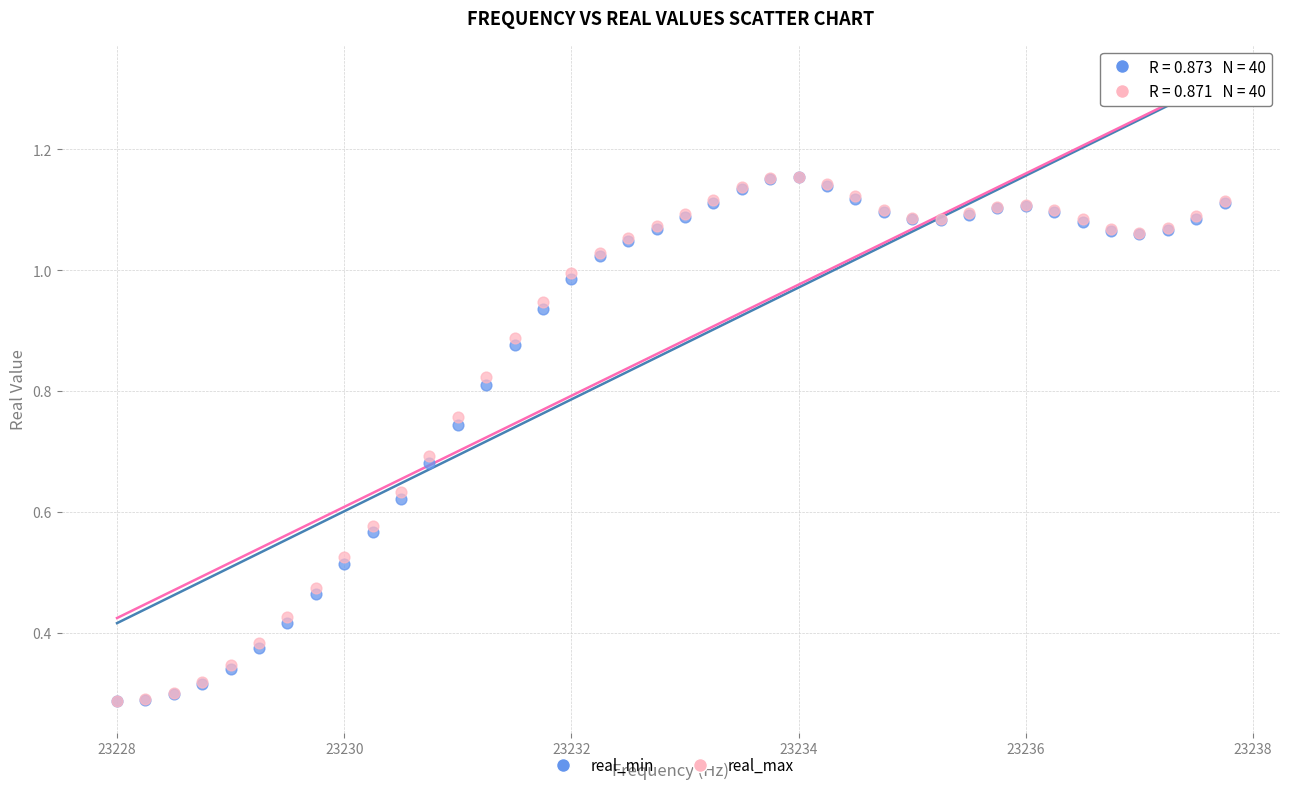

What are all the series names shown in the legend?

real_min, real_max